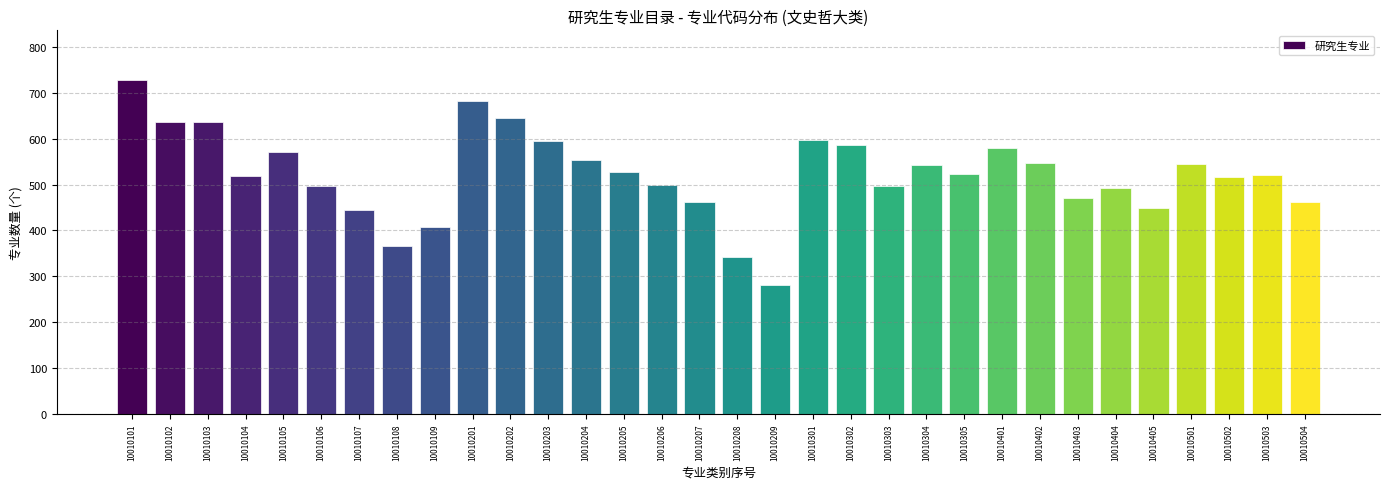

What is the sum of the values at 10010201 and 10010104?

1201